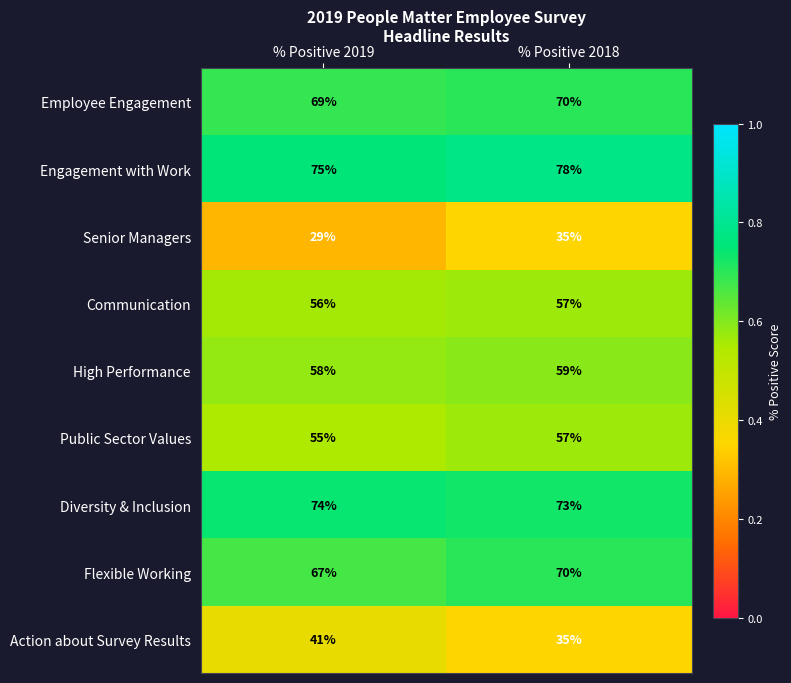

Reading right to left, extract all data points from this chart.

Employee Engagement: % Positive 2018=70	% Positive 2019=69
Engagement with Work: % Positive 2018=78	% Positive 2019=75
Senior Managers: % Positive 2018=35	% Positive 2019=29
Communication: % Positive 2018=57	% Positive 2019=56
High Performance: % Positive 2018=59	% Positive 2019=58
Public Sector Values: % Positive 2018=57	% Positive 2019=55
Diversity & Inclusion: % Positive 2018=73	% Positive 2019=74
Flexible Working: % Positive 2018=70	% Positive 2019=67
Action about Survey Results: % Positive 2018=35	% Positive 2019=41